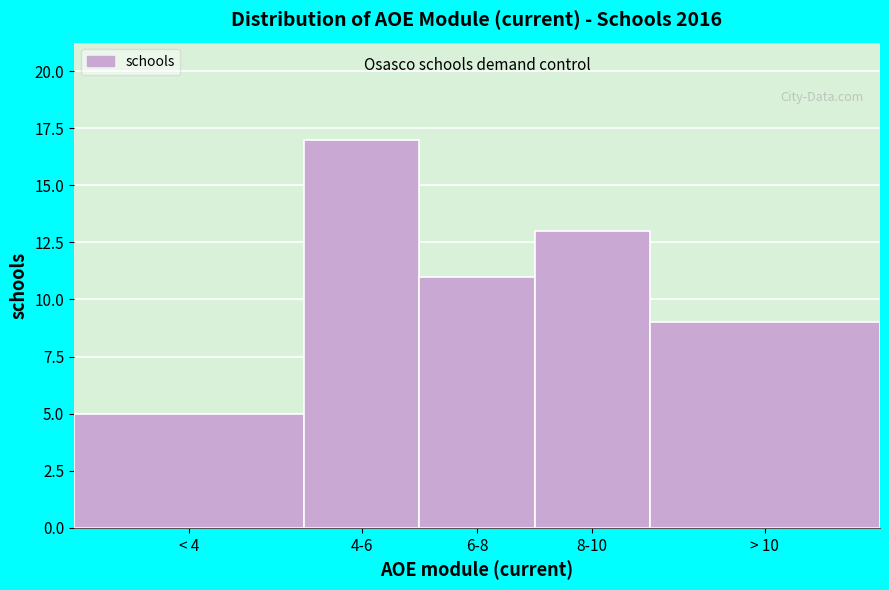

Reading left to right, what are all the values shown in this chart?

< 4=5	4-6=17	6-8=11	8-10=13	> 10=9